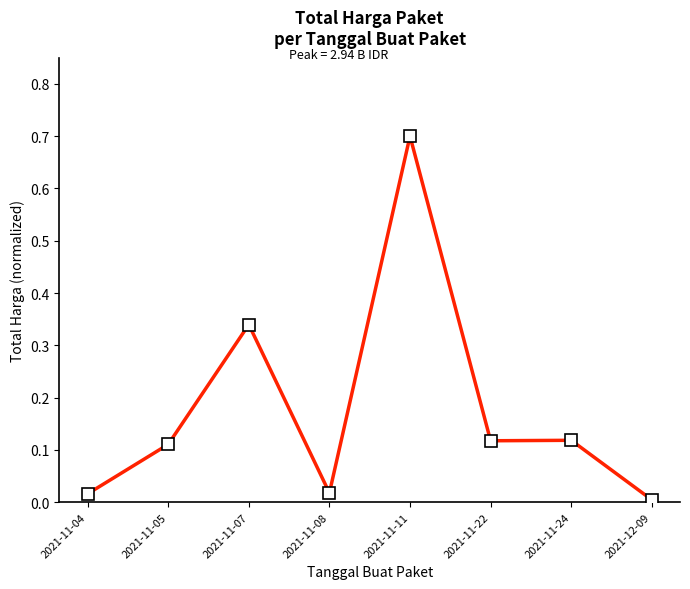

The value at 2021-11-04 is 0.0. True or false?

True